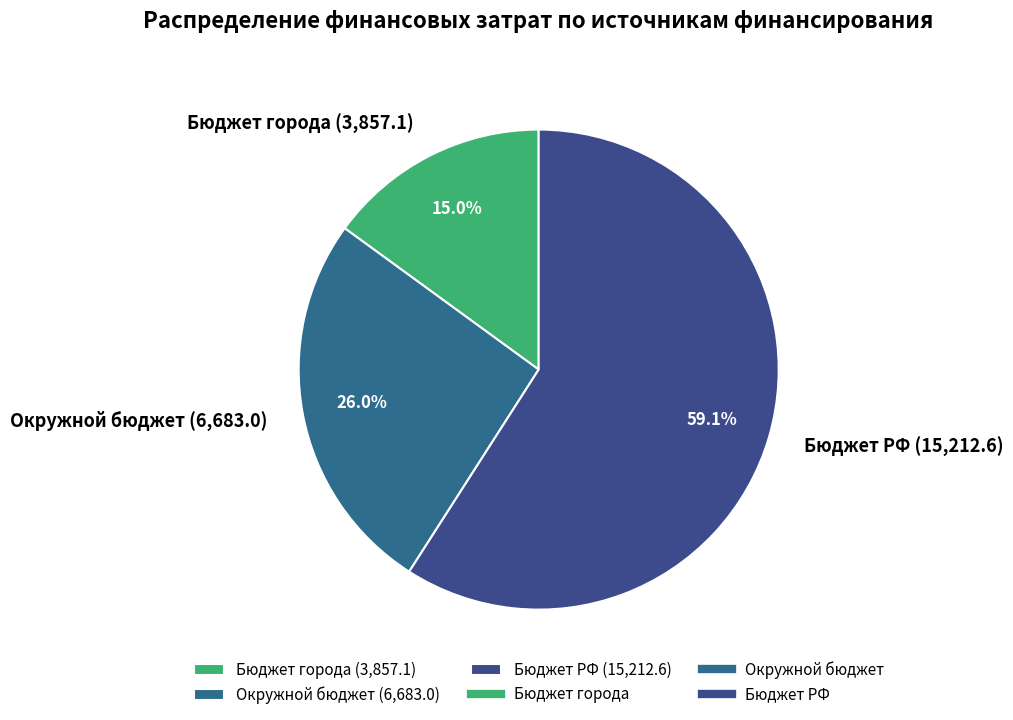

Approximately how many times larger is the value at Бюджет РФ compared to Бюджет города?

3.9